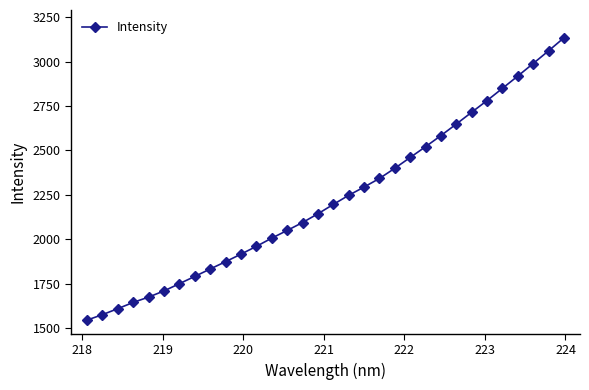

What is the value of the 27th point from the left?

2781.0